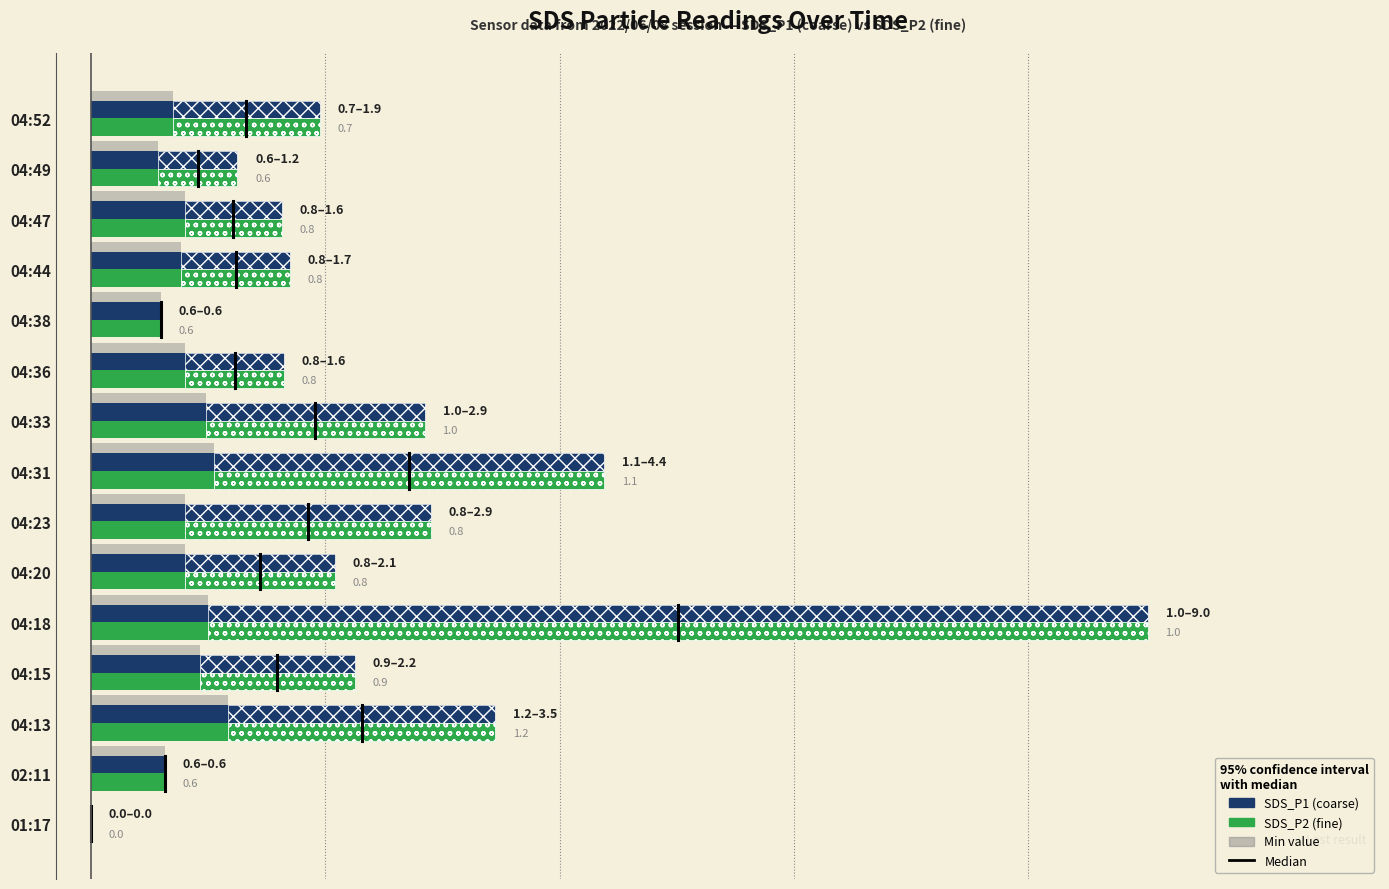

Reading left to right, what are all the values shown in this chart?

SDS_P1 (coarse): 0.0	0.6	3.5	2.2	9.0	2.1	2.9	4.4	2.9	1.6	0.6	1.7	1.6	1.2	1.9
SDS_P2 (fine): 0.0	0.6	1.2	0.9	1.0	0.8	0.8	1.1	1.0	0.8	0.6	0.8	0.8	0.6	0.7